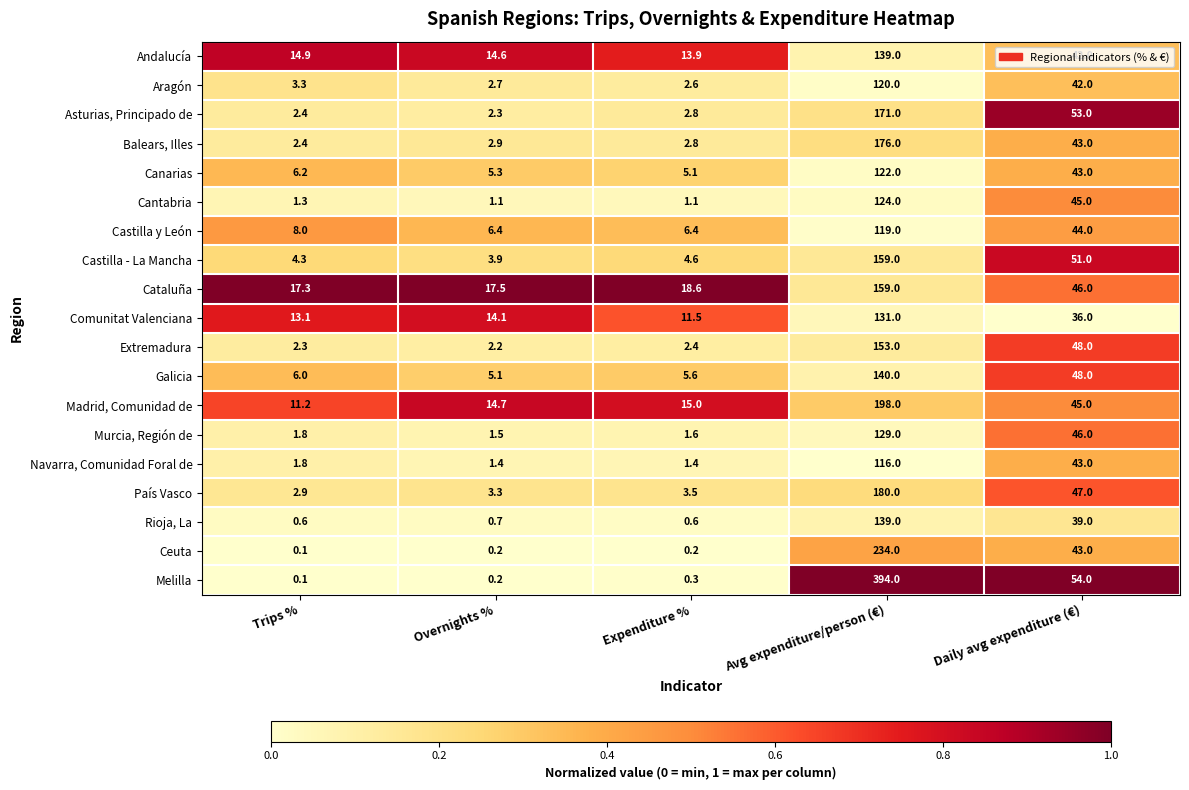

Rank the categories by País Vasco value from lowest to highest.

Trips %, Overnights %, Expenditure %, Daily avg expenditure (€), Avg expenditure/person (€)